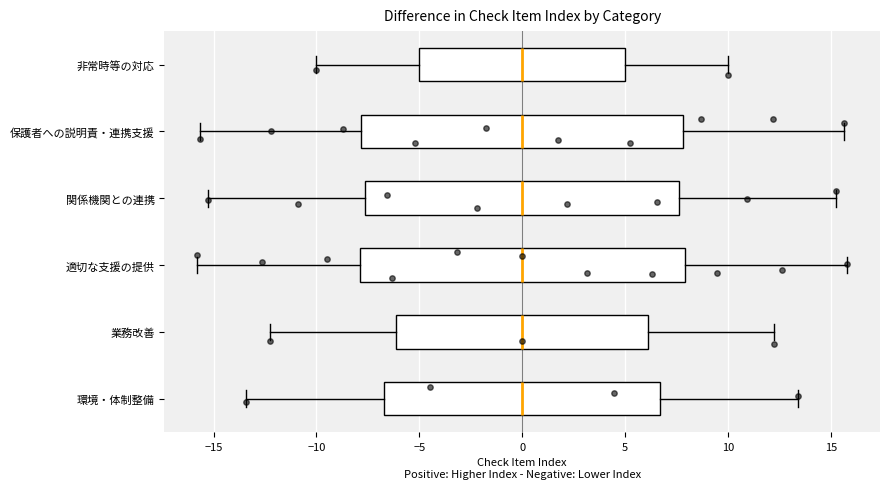

Reading bottom to top, transcribe this box plot: for each box, give where its median line is, the range the box spans, and where its two whiskers end, as read against the x-axis. The values are not printed on the chart, so give them approximately, as read against the axis.

環境・体制整備: median 0.0, box -6.5 to 6.5, whiskers -13.5 to 13.5
業務改善: median 0.0, box -6.0 to 6.0, whiskers -12.0 to 12.0
適切な支援の提供: median 0.0, box -8.0 to 8.0, whiskers -16.0 to 16.0
関係機関との連携: median 0.0, box -7.5 to 7.5, whiskers -15.5 to 15.5
保護者への説明責・連携支援: median 0.0, box -8.0 to 8.0, whiskers -15.5 to 15.5
非常時等の対応: median 0.0, box -5.0 to 5.0, whiskers -10.0 to 10.0